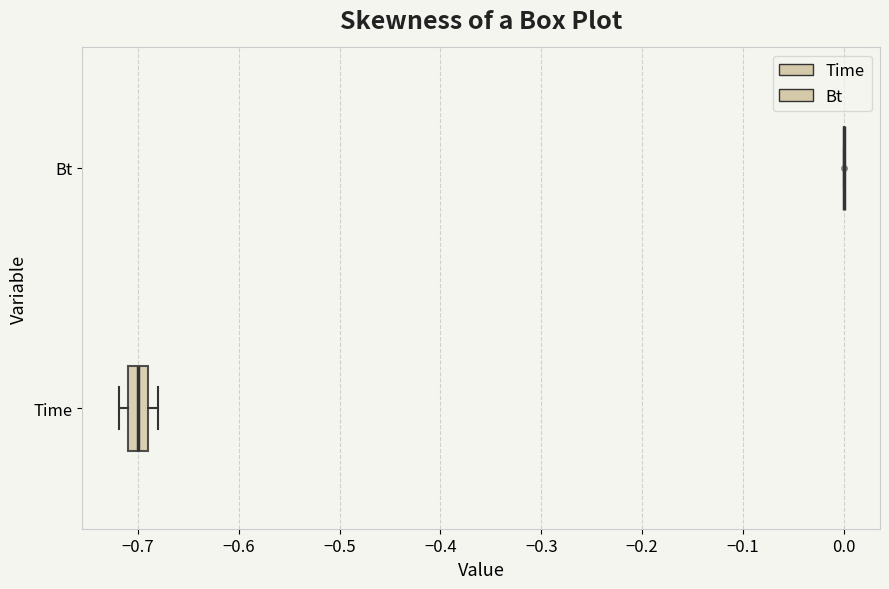

Comparing the boxes themselves (not the whiskers), which one is the widest?

Time